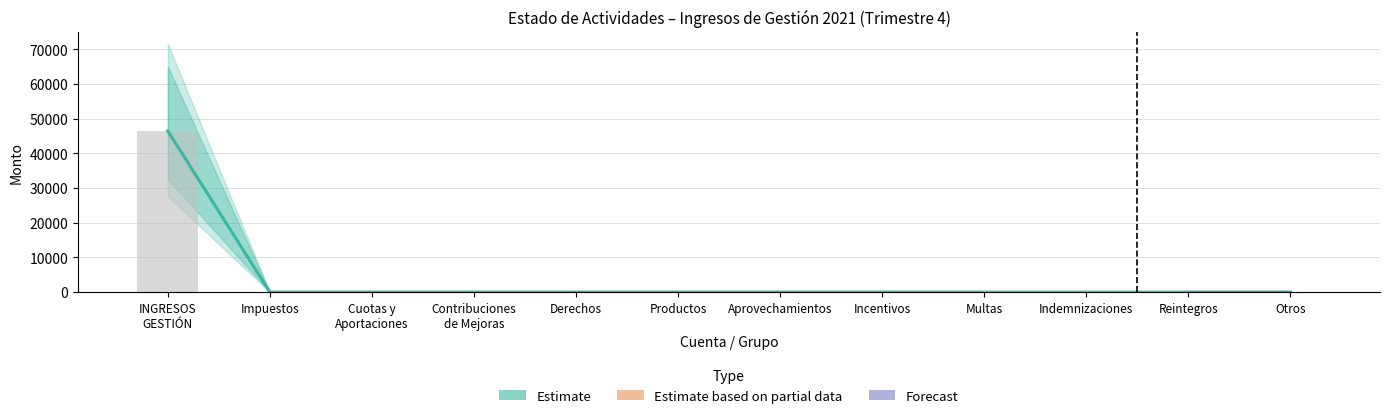

Is the value of Aprovechamientos at 4 greater than the value of Derechos at 11?

No